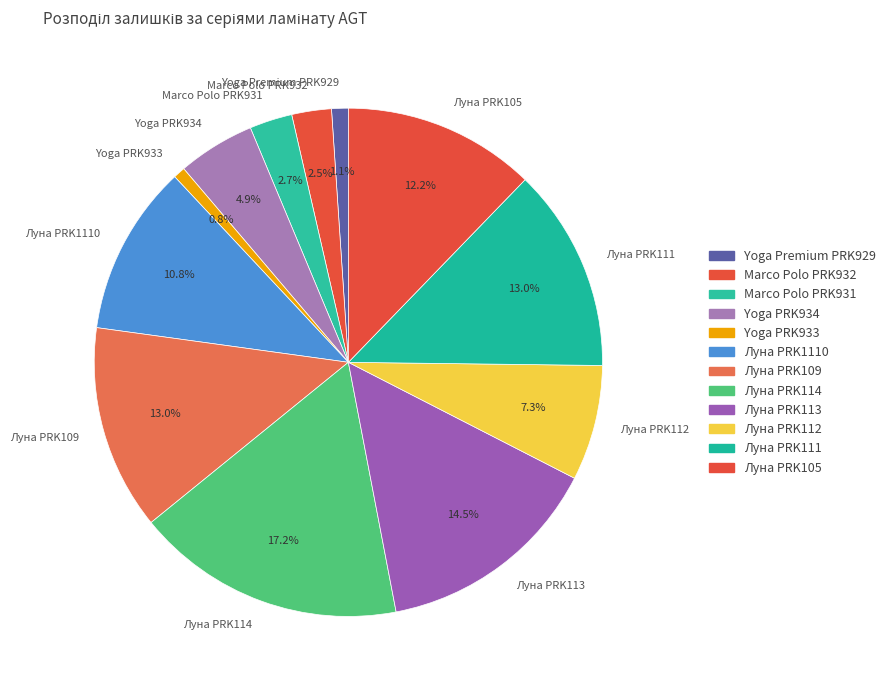

Combined, what portion of the pie is Луна PRK112 and Луна PRK113?

21.8%